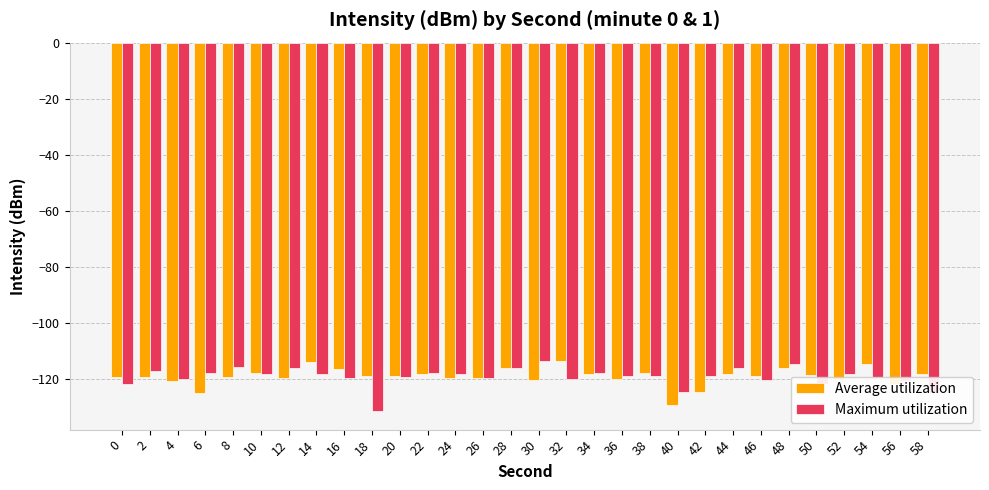

True or false: Average utilization has a value of -113.6 at 32.

True